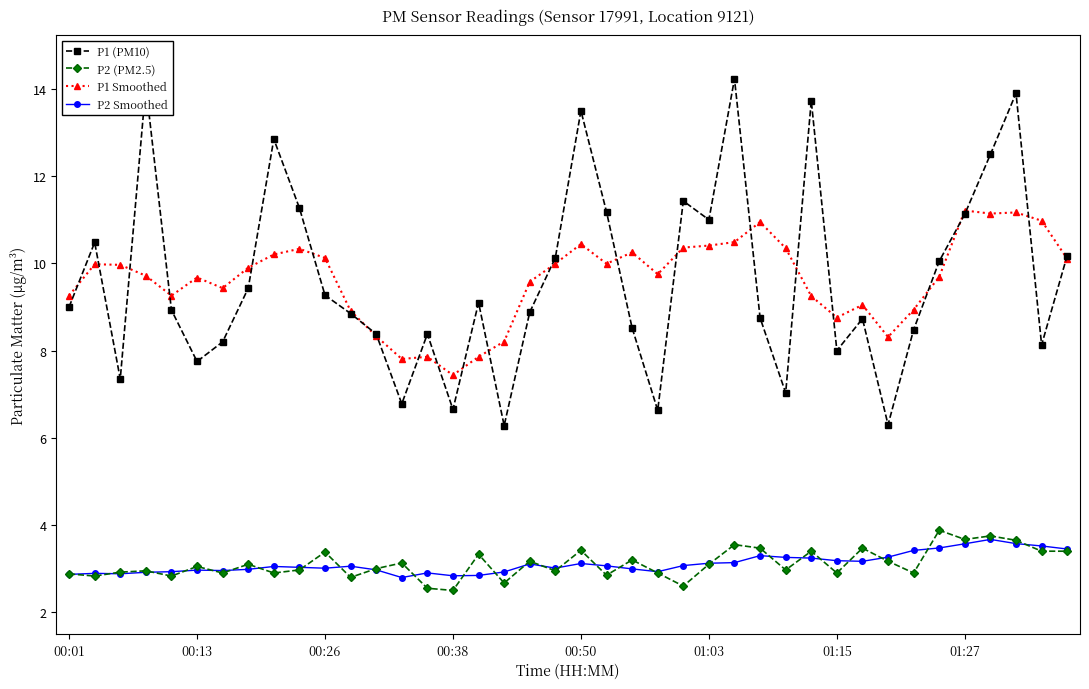

True or false: P2 Smoothed has more than 0 interior local peaks.

True